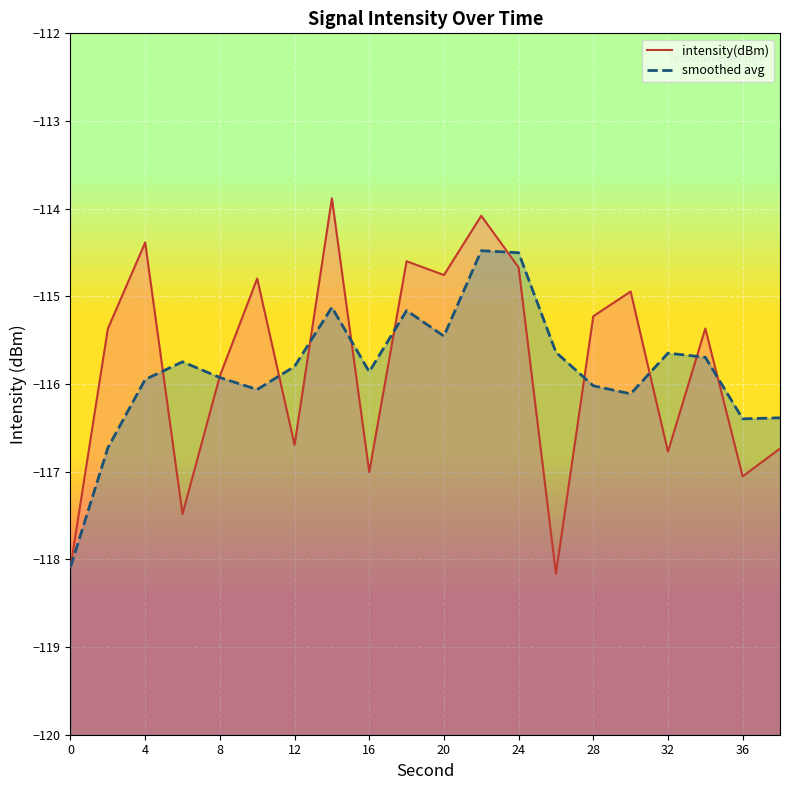

How many points are higher than both their immediate neighbors (excluding endpoints)?

7